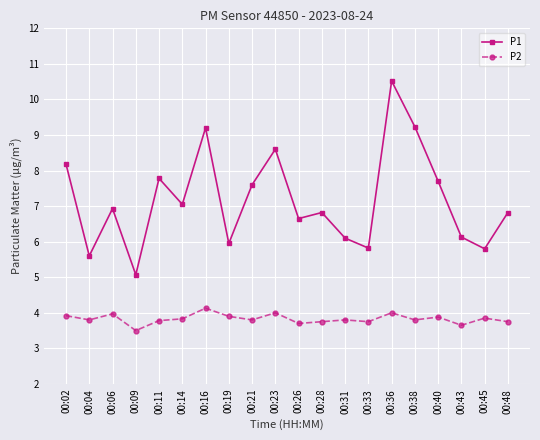

True or false: P2 has more than 2 interior local peaks.

True